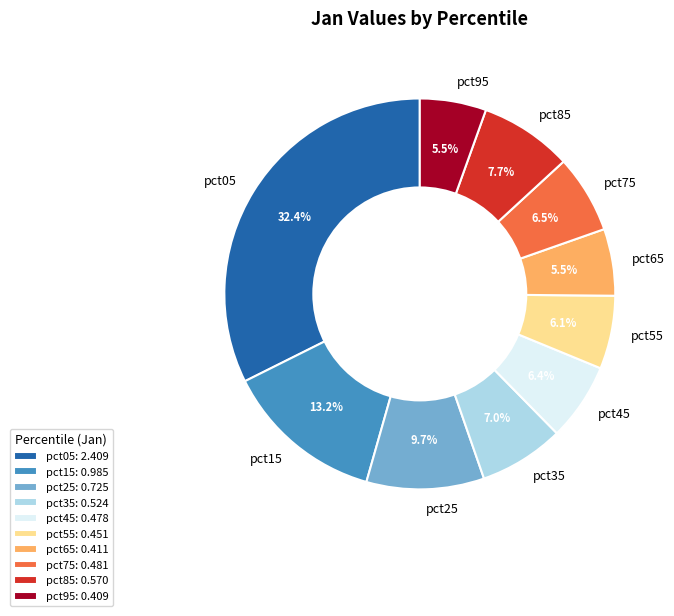

To the nearest percent, what is the combined percentage of pct15 and pct25?

23%